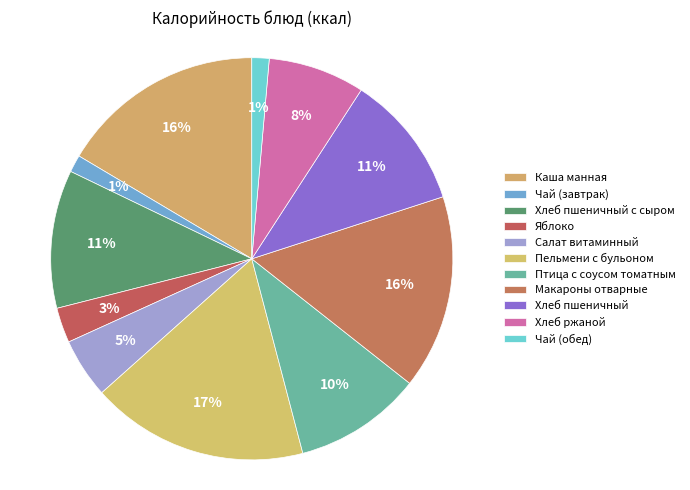

How many segments does this pie chart have?

11